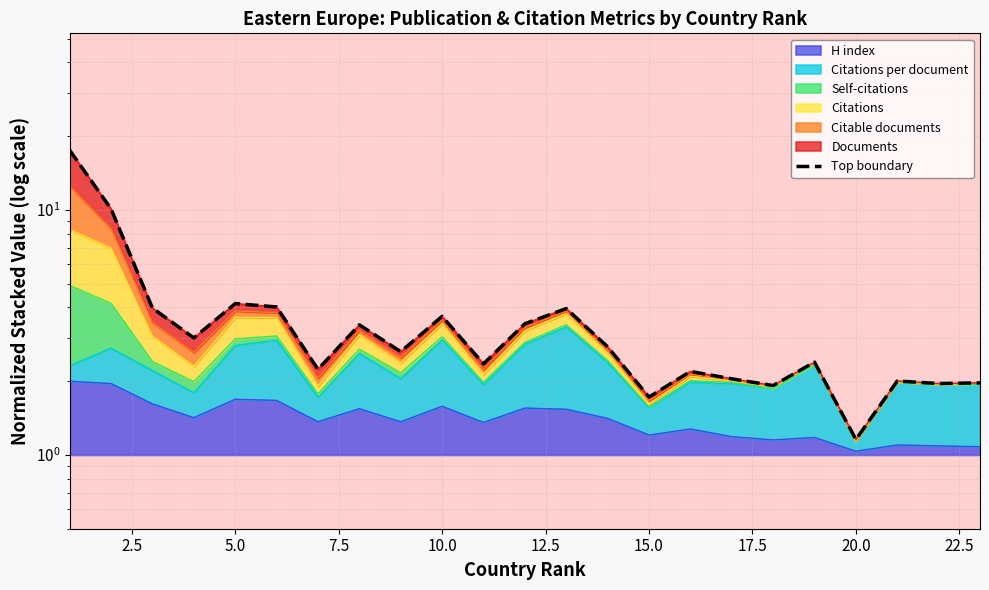

What is the difference between the maximum and minimum values?

16.4